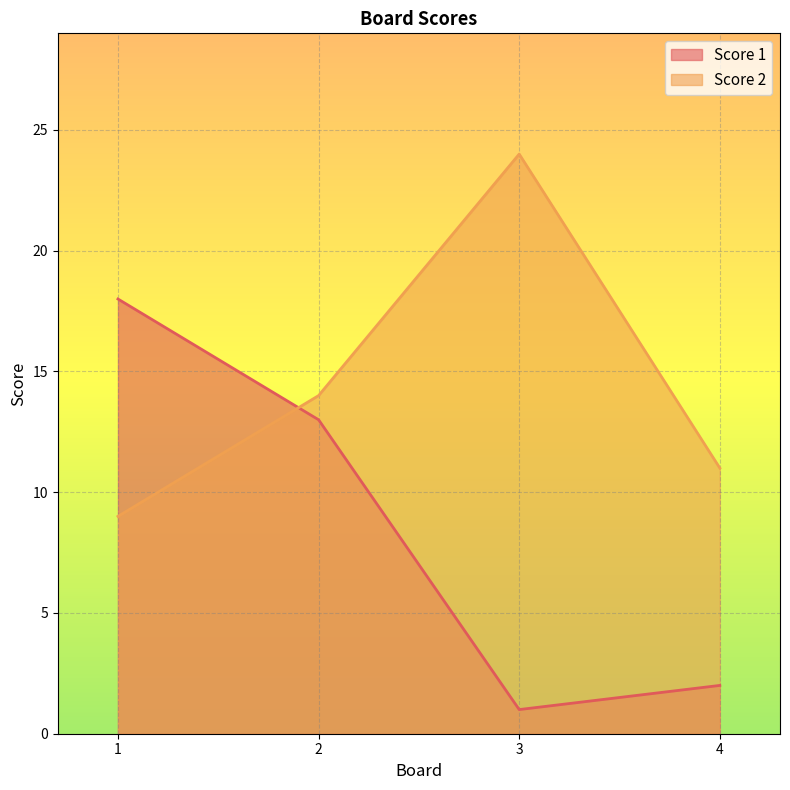

How many values in the Score 1 series are below 13?

2